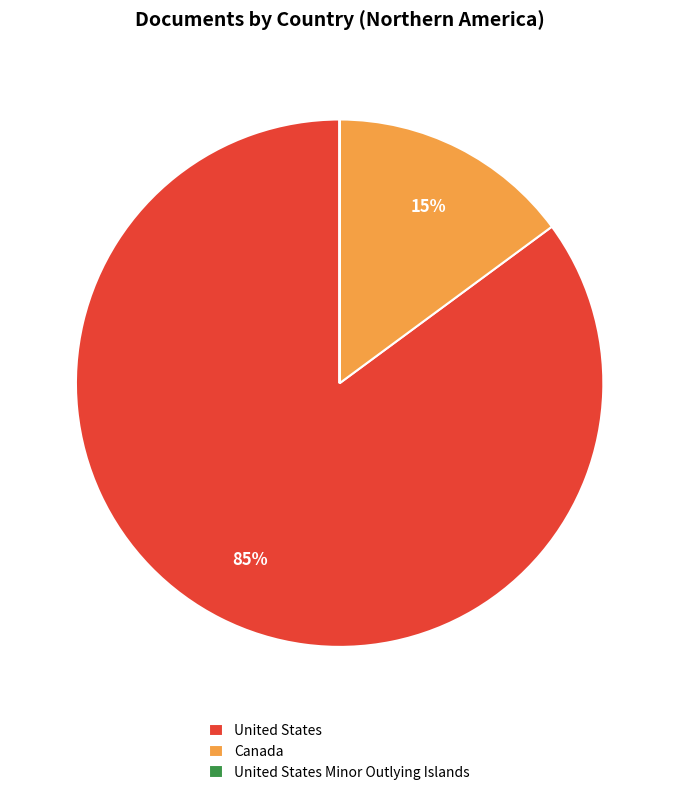

To the nearest percent, what portion does Canada represent?

15%